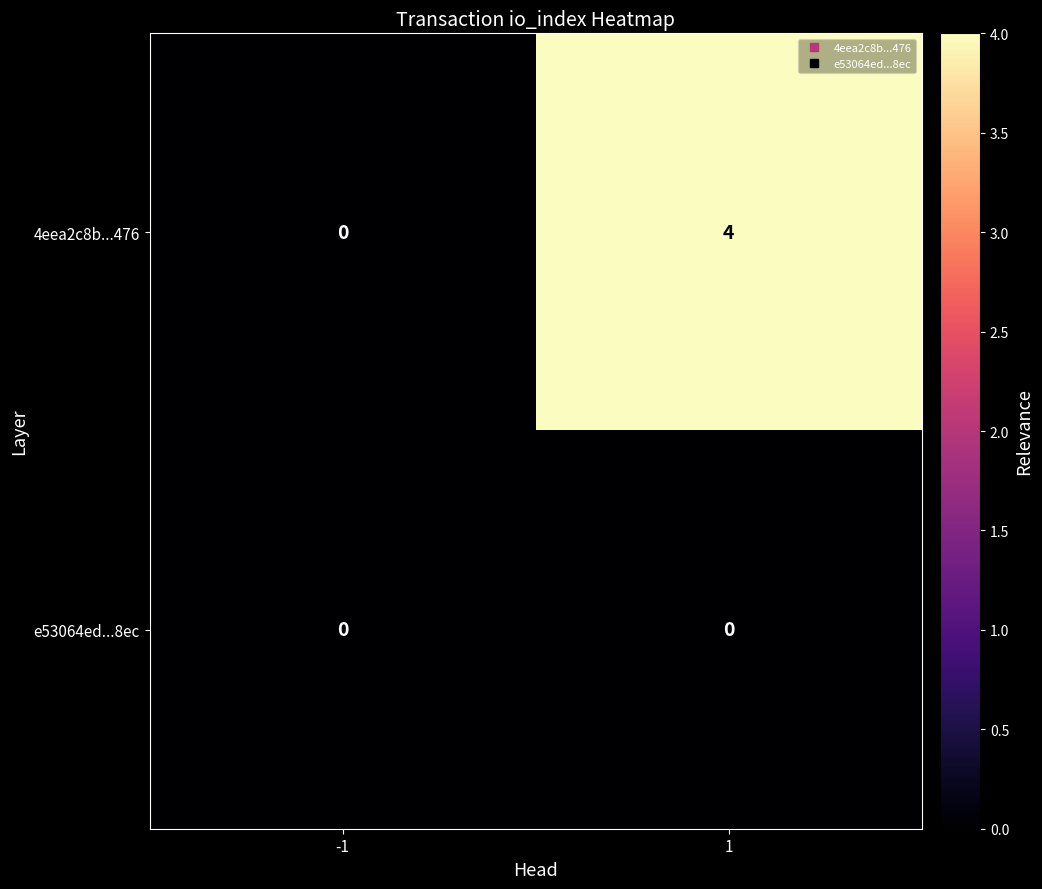

At 1, list the series in order from smallest to largest.

e53064ed...8ec, 4eea2c8b...476